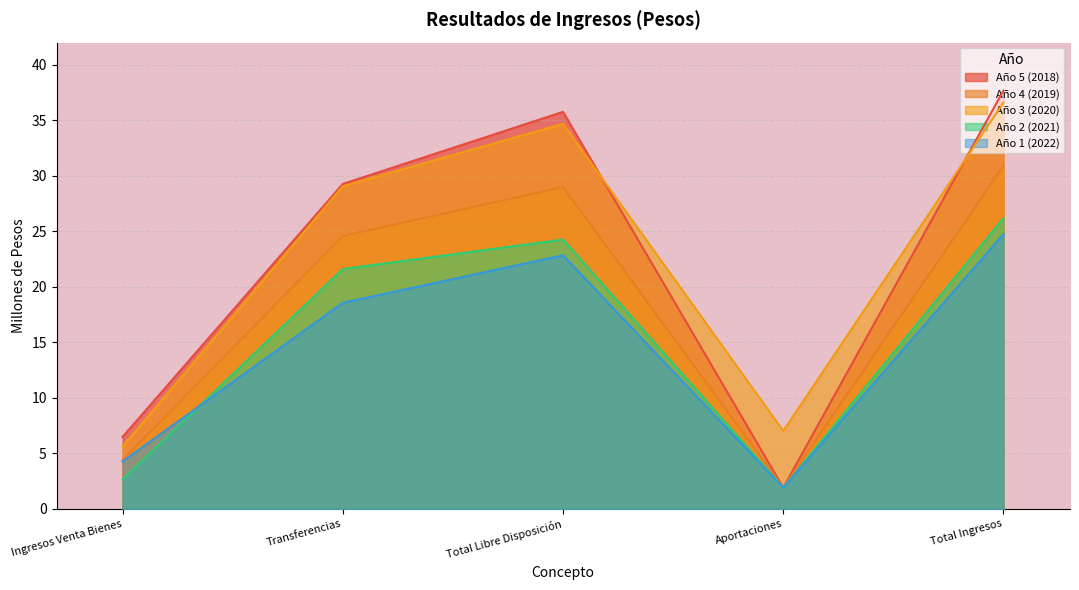

What are all the series names shown in the legend?

Año 5 (2018), Año 4 (2019), Año 3 (2020), Año 2 (2021), Año 1 (2022)